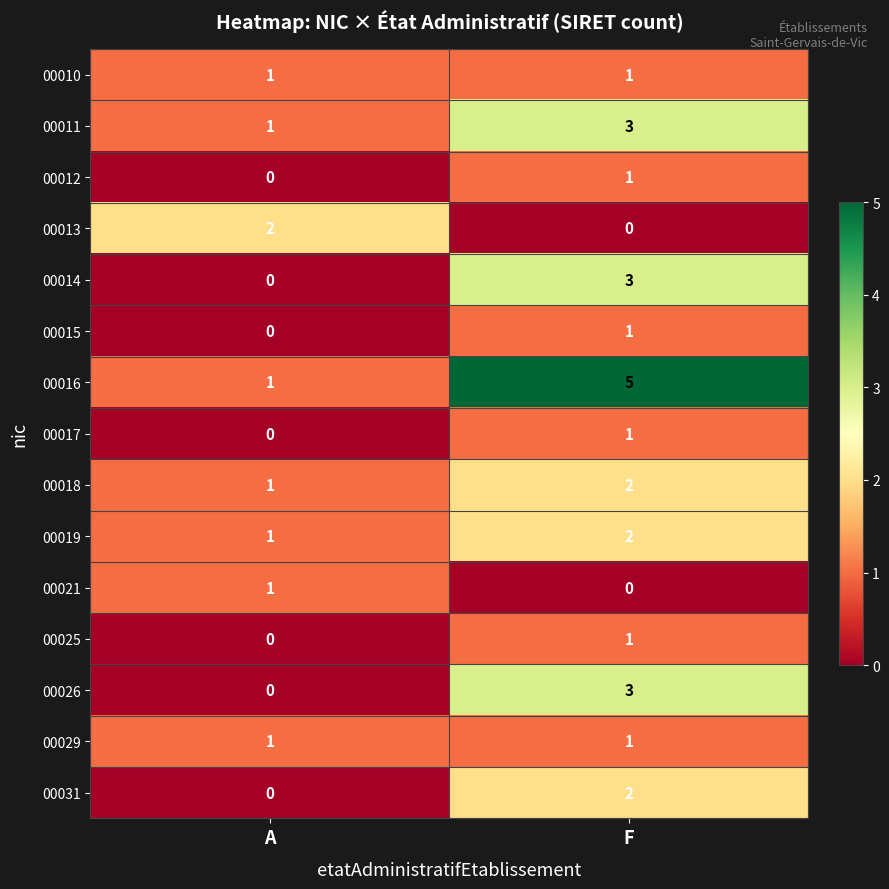

Which series has the largest total across all categories?

00016